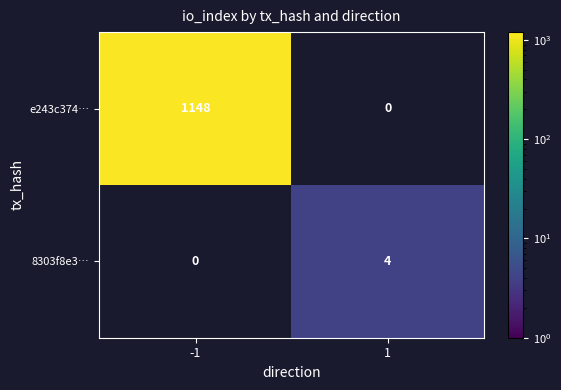

True or false: e243c374… has a value of 1542.5 at -1.

False